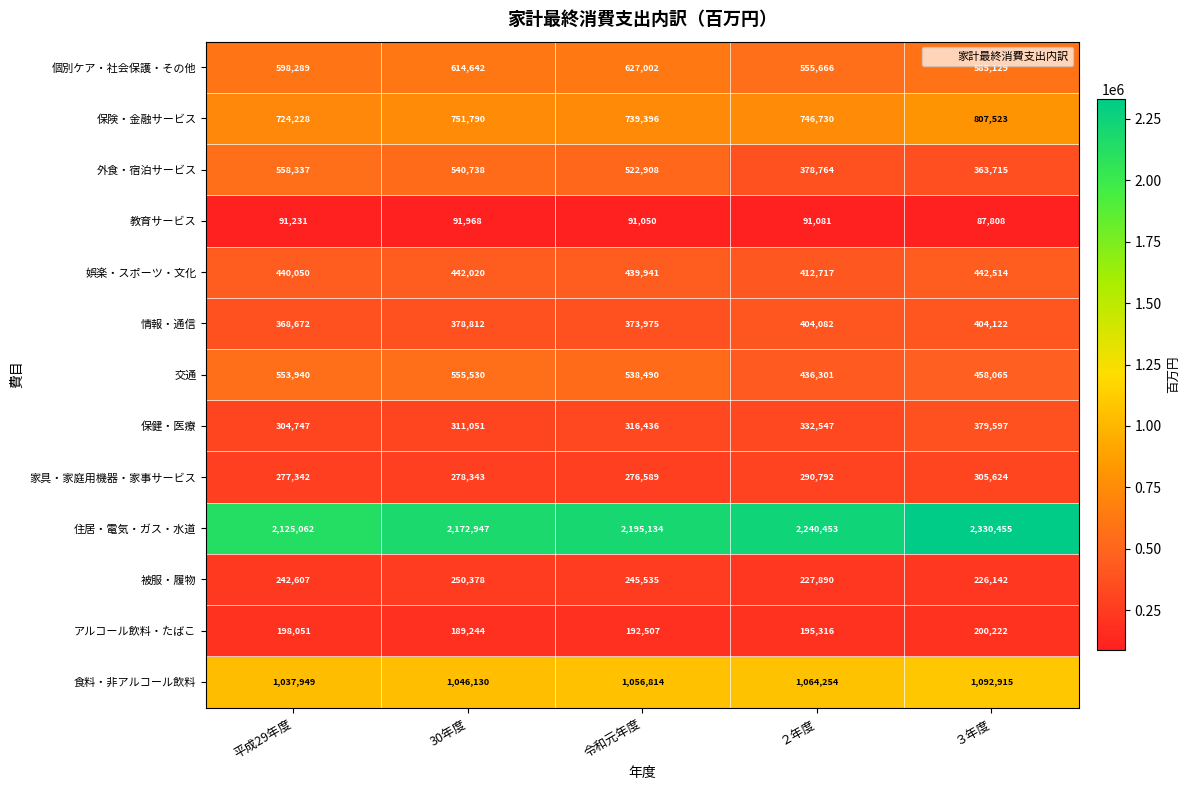

Which series has the largest total across all categories?

住居・電気・ガス・水道